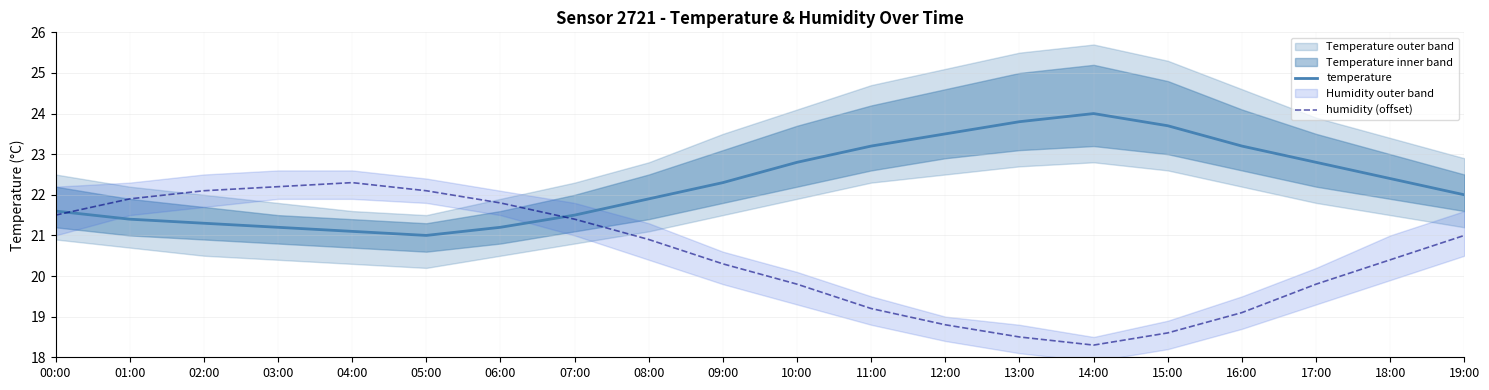

Does the chart display data point markers on the line(s)?

No